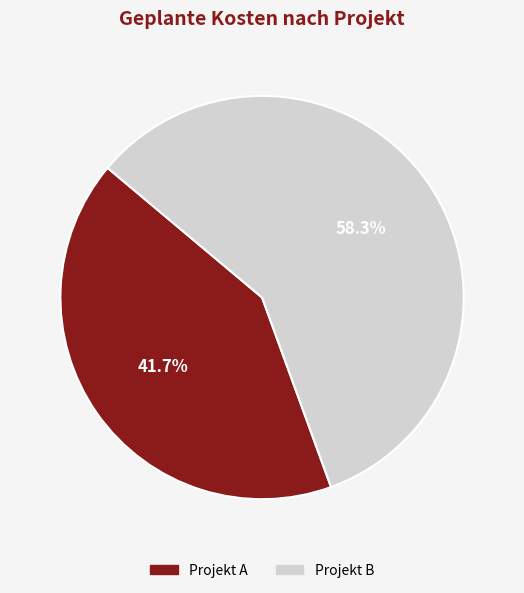

Is there any slice that represents more than half of the pie?

Yes